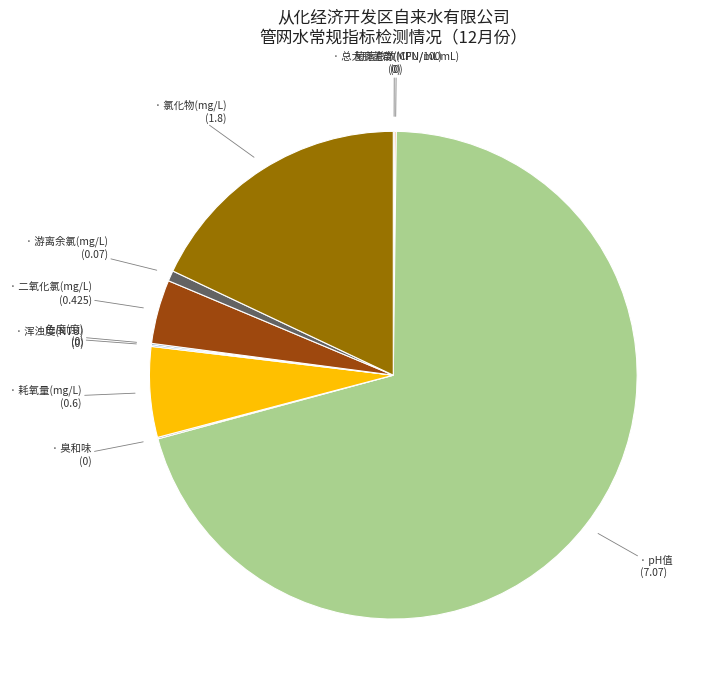

Is there any slice that represents more than half of the pie?

Yes